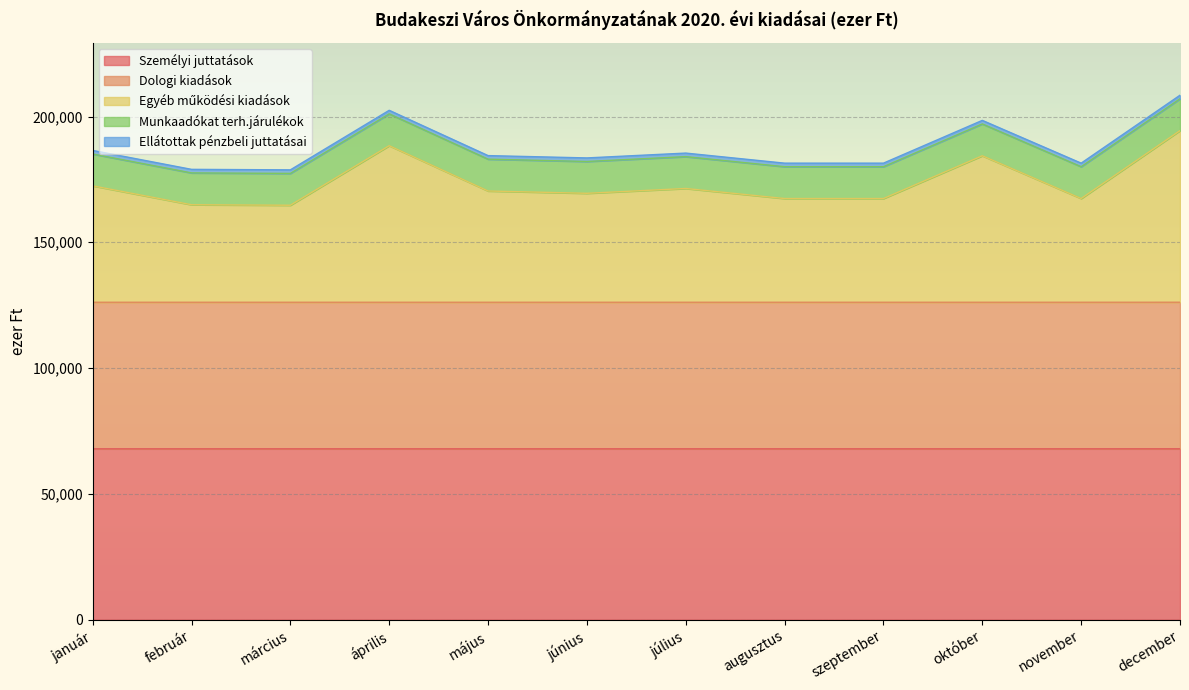

What is the label of the 2nd point from the right?

november